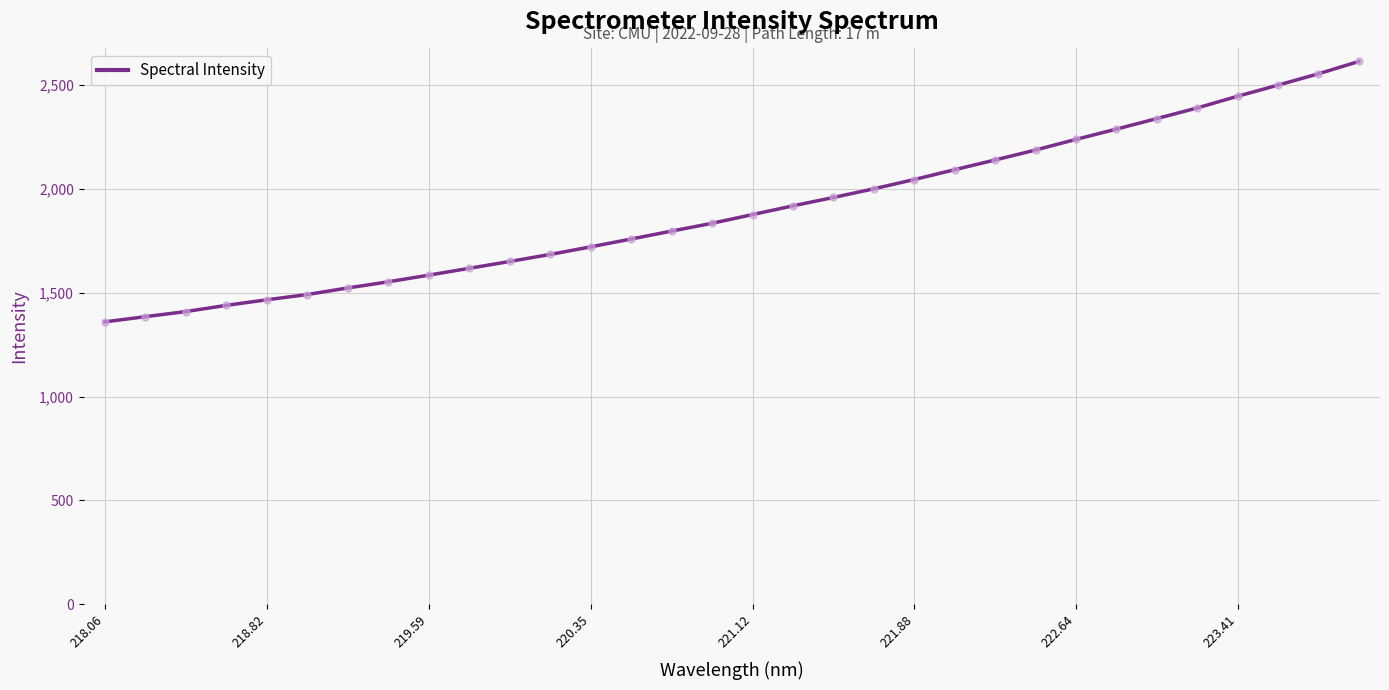

What is the greatest value displayed?

2614.6